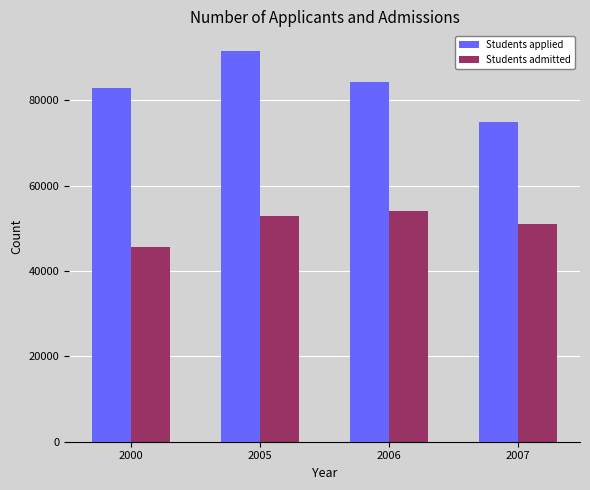

Which series has the widest spread of values?

Students applied